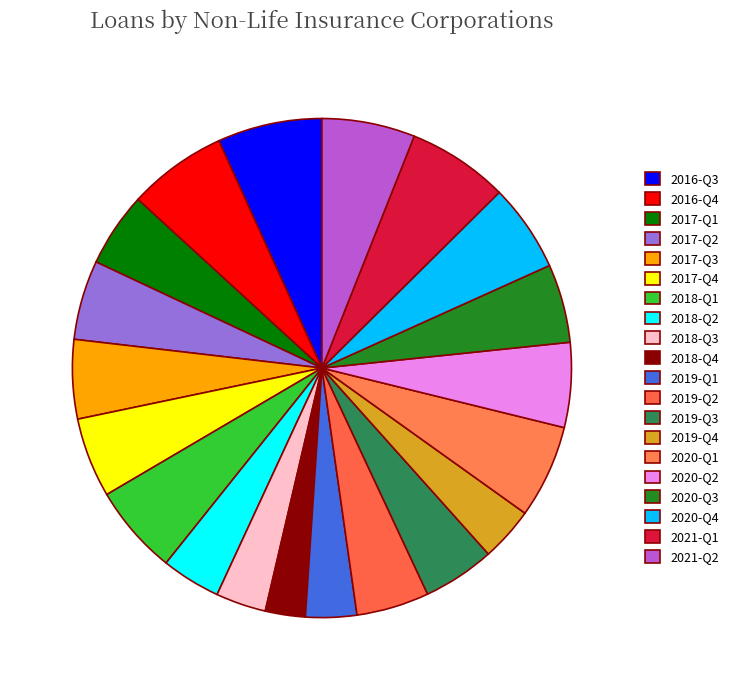

What percentage is NOT represented by 2016-Q3?

93.2%